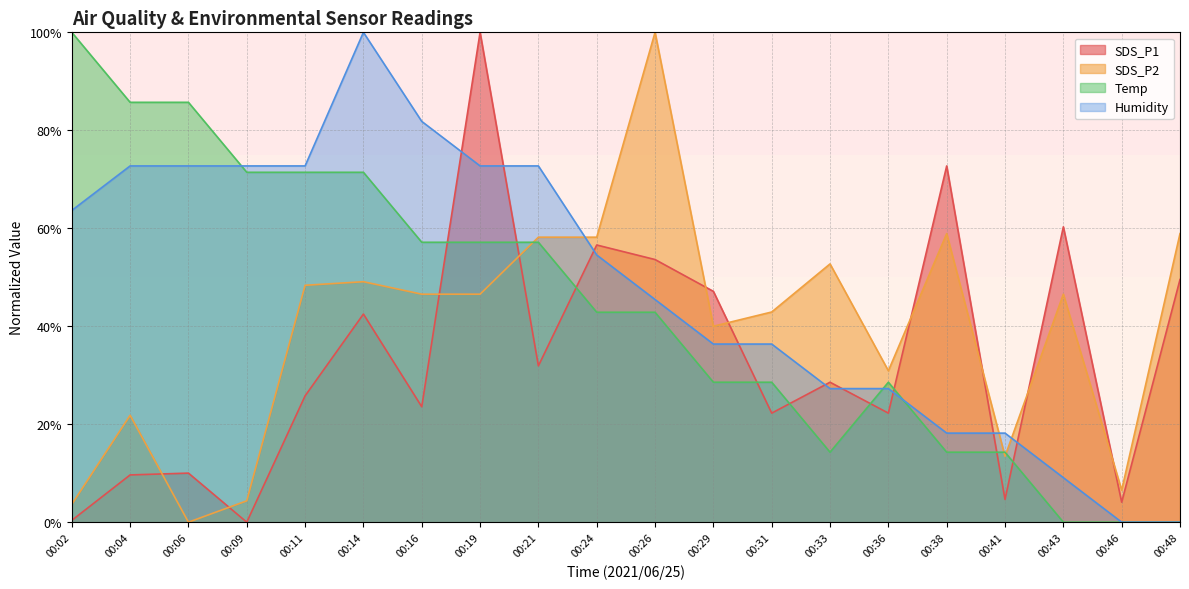

Which series has the largest range (max minus min)?

SDS_P1